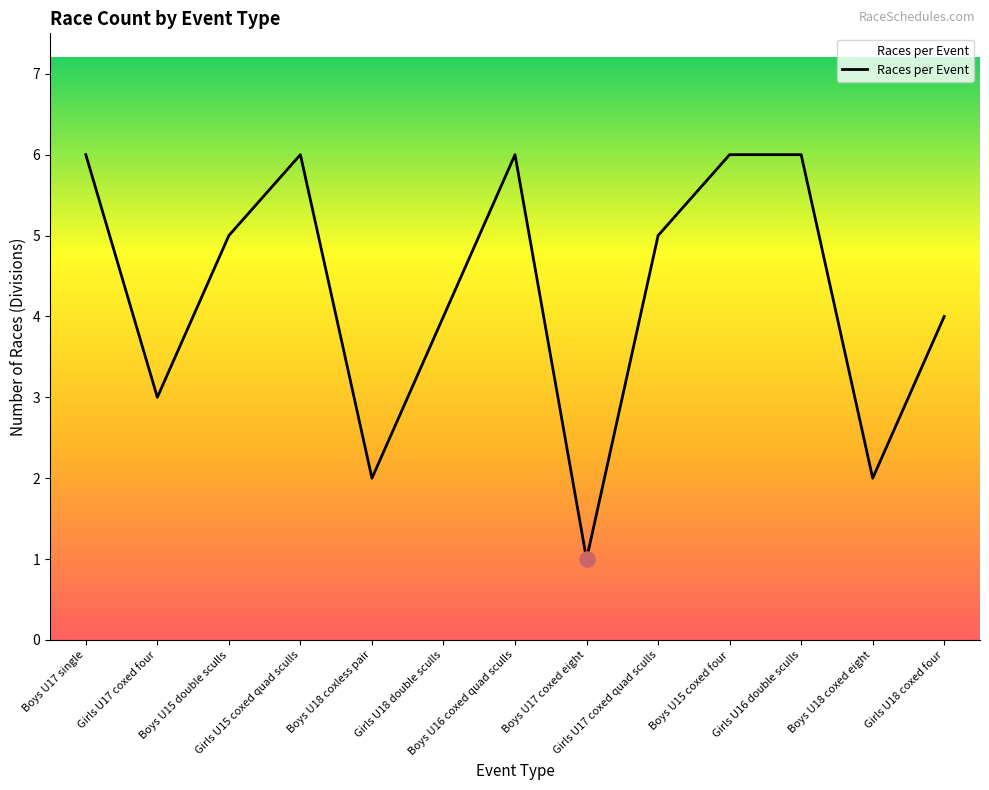

What is the change in value from Girls U15 coxed quad sculls to Boys U18 coxless pair?

-4